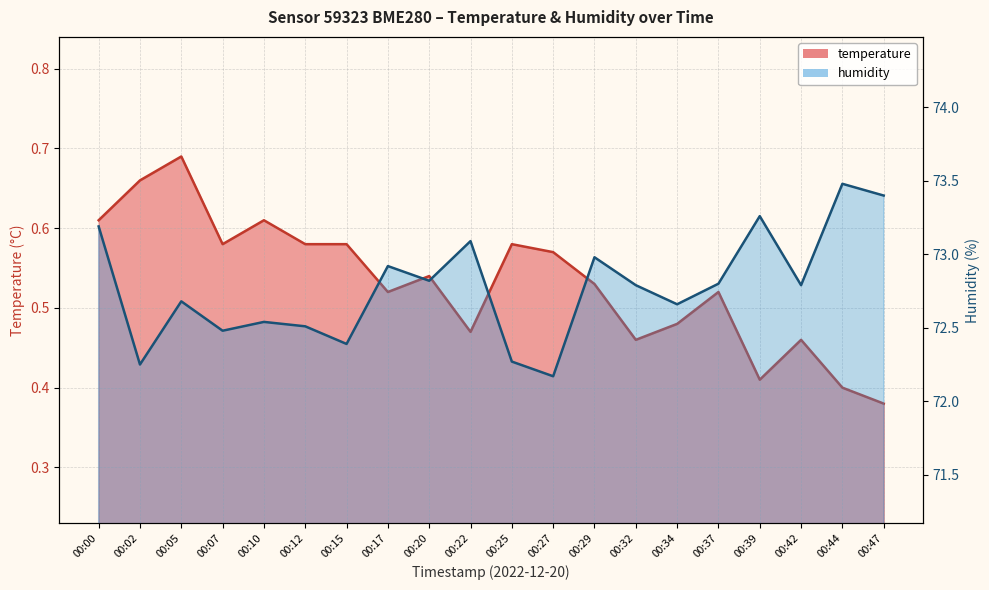

Does the chart display data point markers on the line(s)?

No